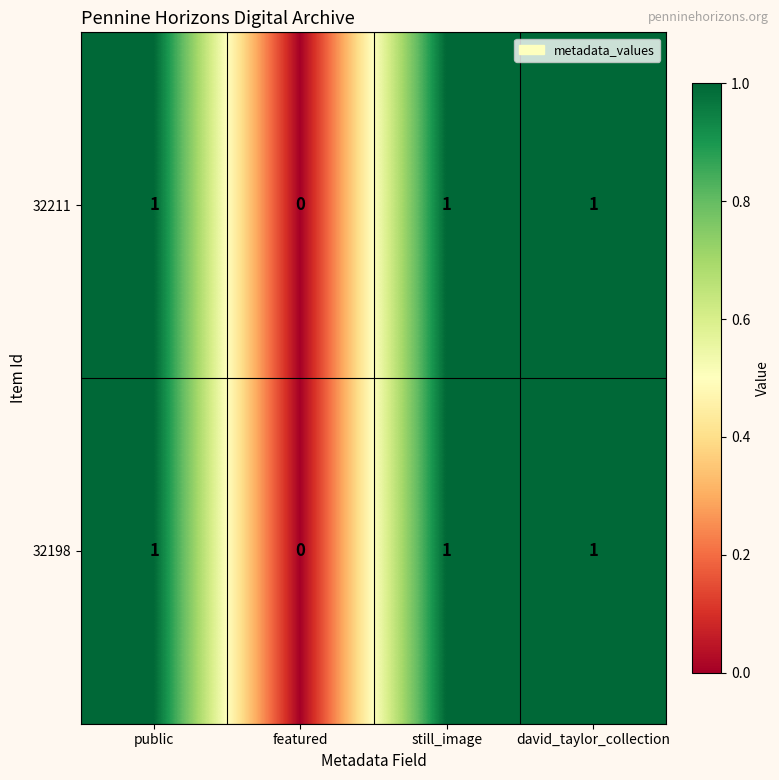

Is the value of 32211 at featured greater than the value of 32198 at david_taylor_collection?

No